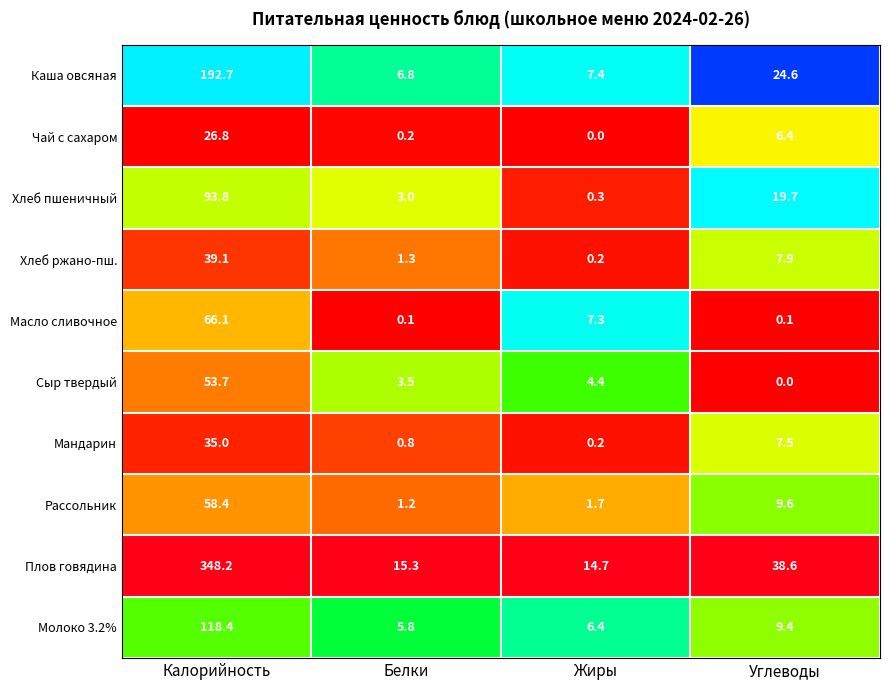

Rank the series at Калорийность from highest to lowest value.

Плов говядина, Каша овсяная, Молоко 3.2%, Хлеб пшеничный, Масло сливочное, Рассольник, Сыр твердый, Хлеб ржано-пш., Мандарин, Чай с сахаром